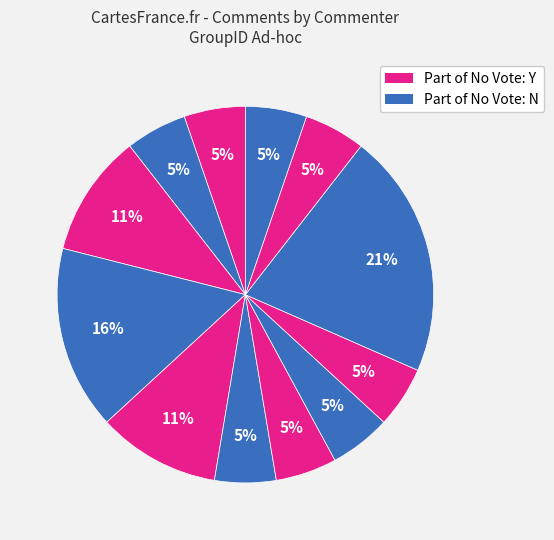

Count the number of slices in the pie.

12